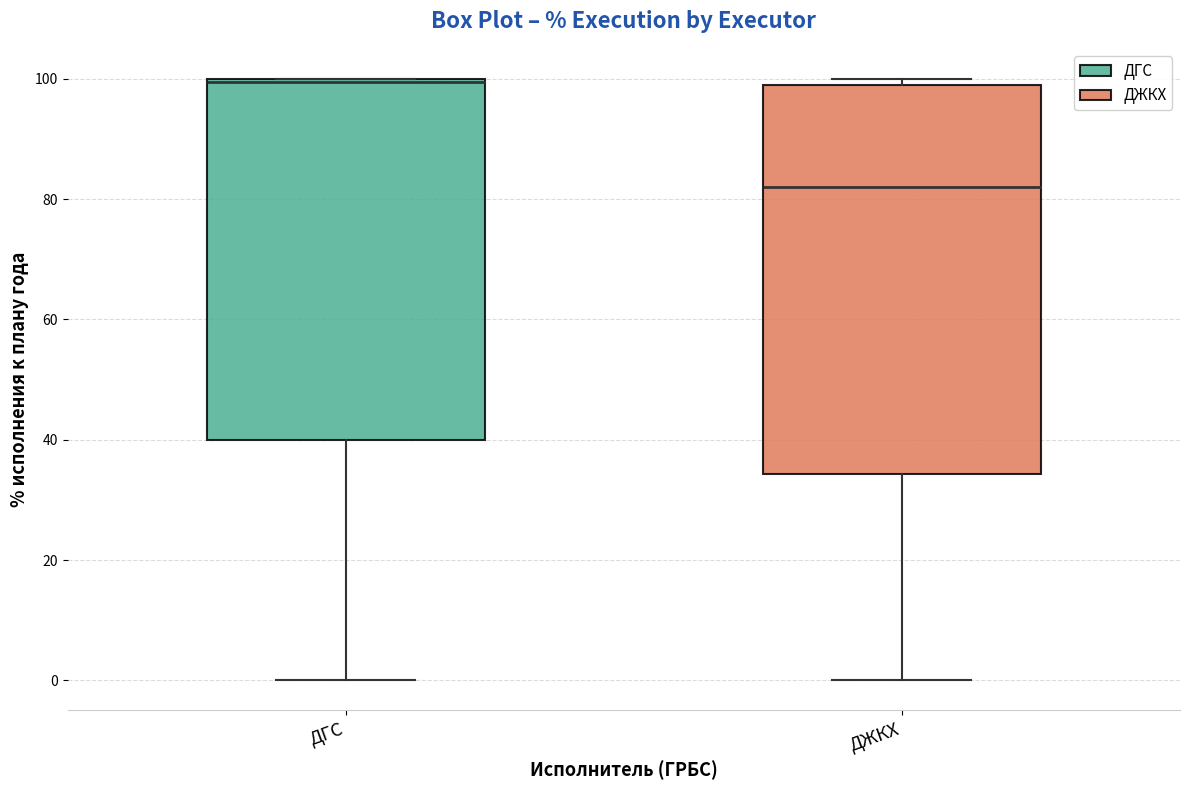

Reading left to right, transcribe this box plot: for each box, give where its median line is, the range the box spans, and where its two whiskers end, as read against the y-axis. The values are not printed on the chart, so give them approximately, as read against the axis.

ДГС: median 100, box 40 to 100, whiskers 0 to 100
ДЖКХ: median 82, box 34 to 98, whiskers 0 to 100